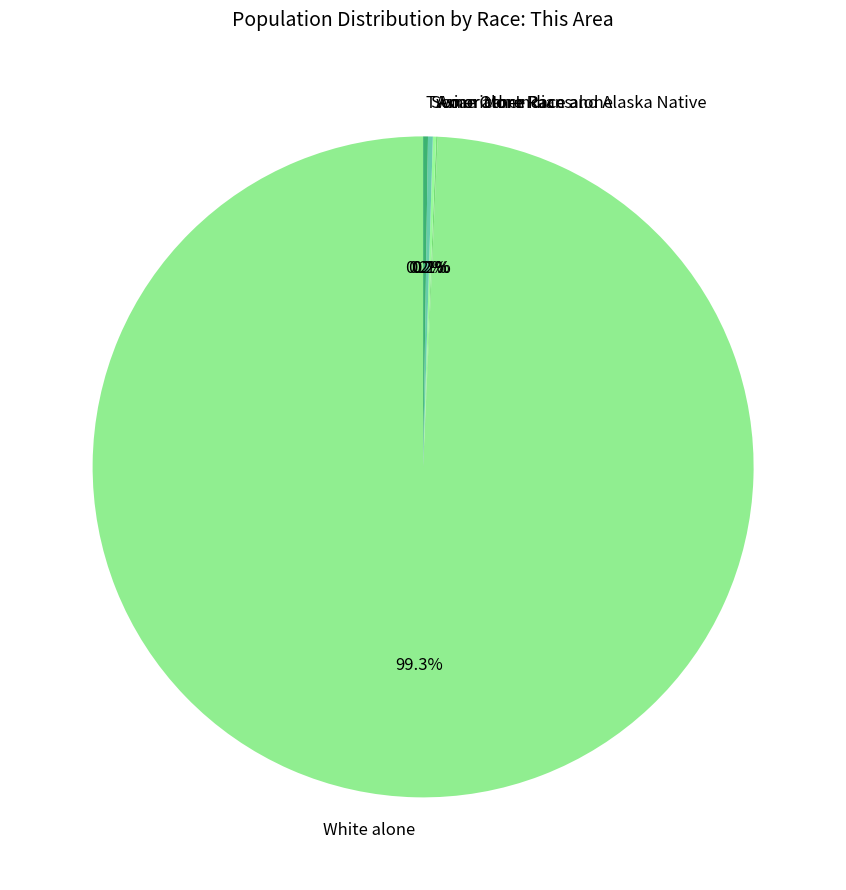

Which slice is the largest?

White alone